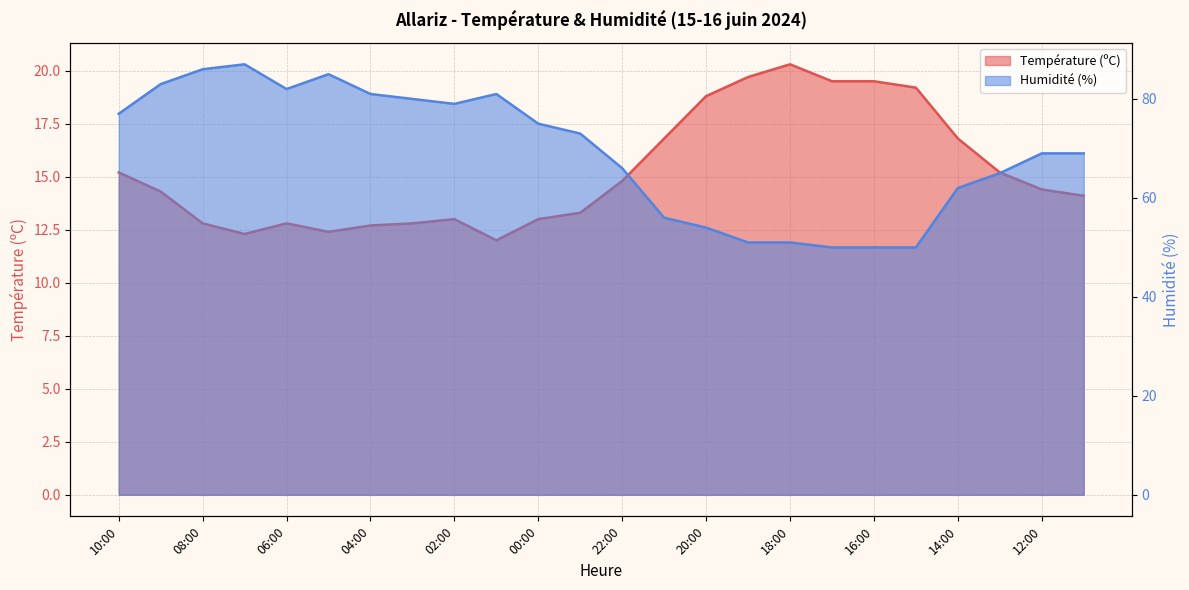

Is it true that Humidité (%) equals 40.1 at 14:00?

False